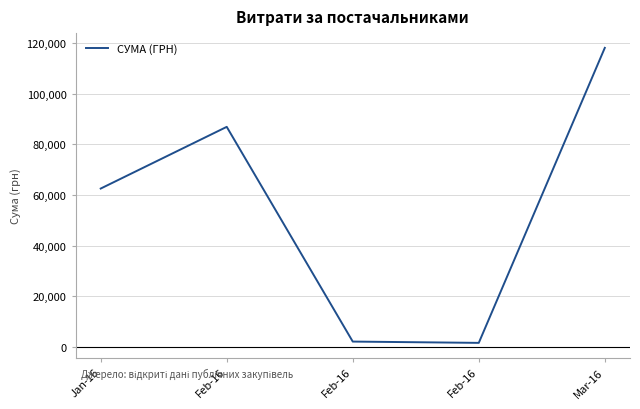

Reading right to left, transcribe all the data shown in this chart.

Mar-16=118157.5	Feb-16=1605.4	Feb-16=2117.6	Feb-16=86950.1	Jan-16=62574.0